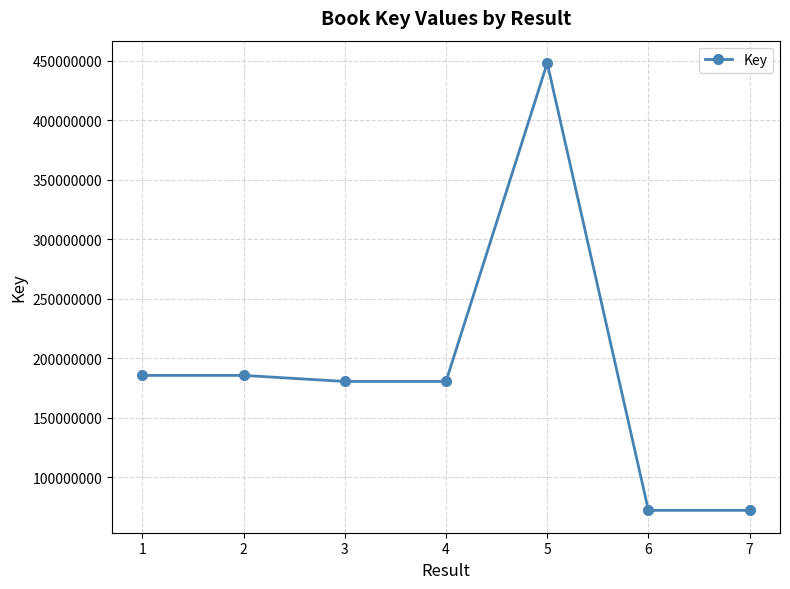

True or false: the data shows 185771993 at 2.

True